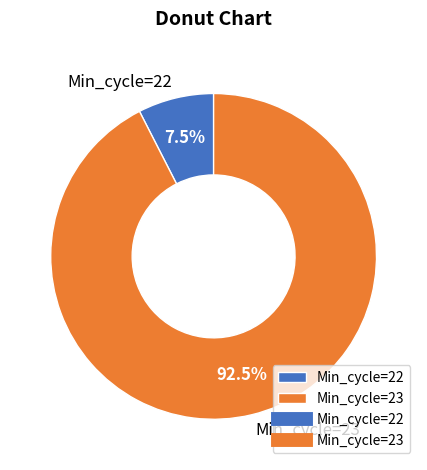

Count the number of slices in the pie.

2